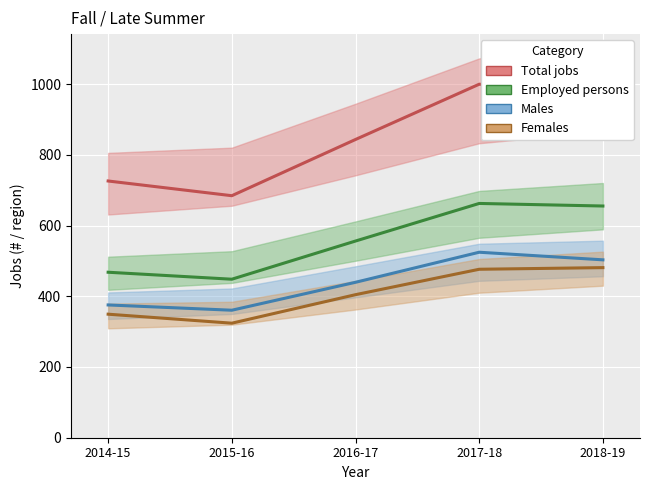

True or false: Males and Females intersect in this chart.

False